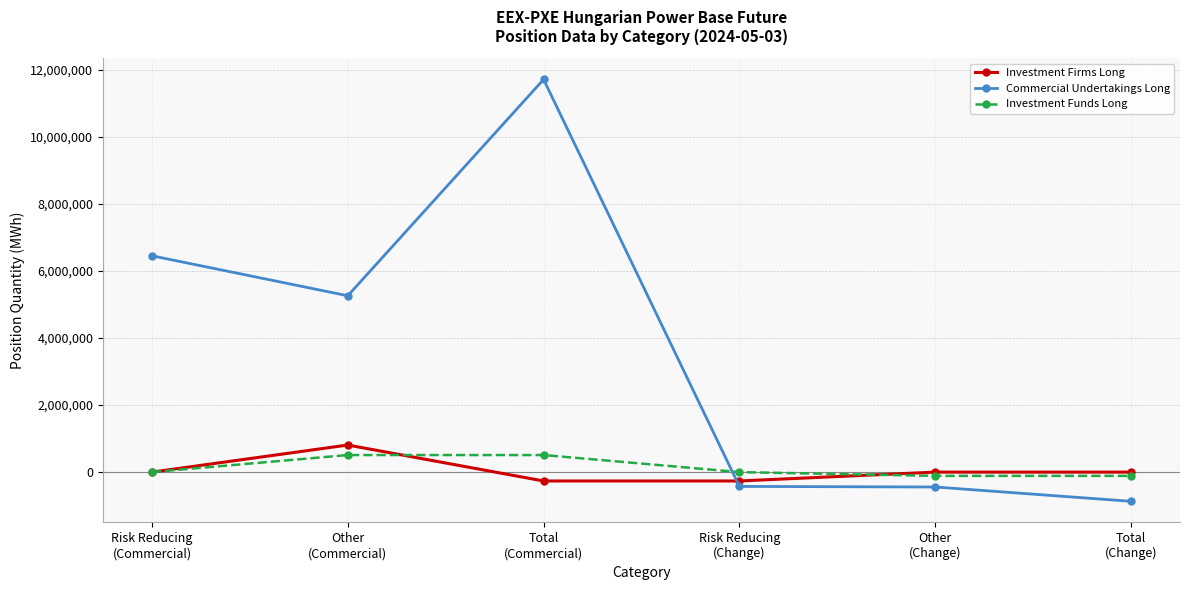

The Commercial Undertakings Long series shows -426841.0 at Risk Reducing
(Change). True or false?

True